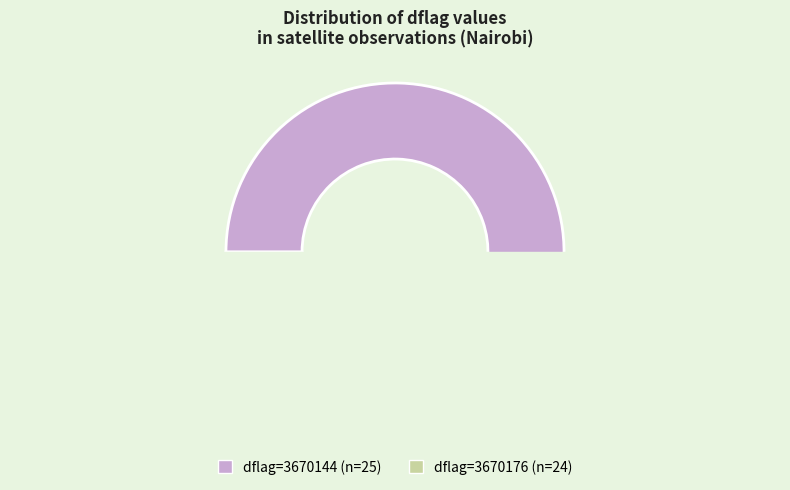

Is the sum of 3670144 and 3670176 greater than half?

Yes